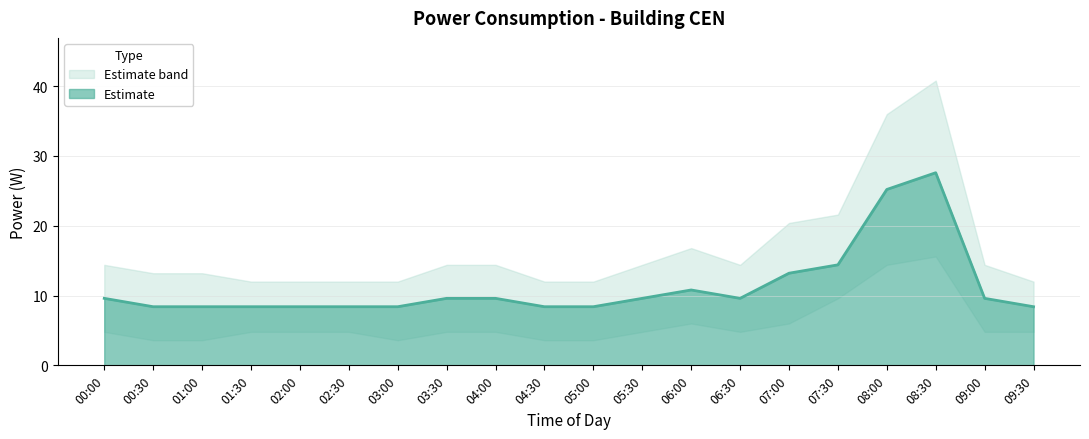

List the labels in order of power value, smallest first.

00:30, 01:00, 01:30, 02:00, 02:30, 03:00, 04:30, 05:00, 09:30, 00:00, 03:30, 04:00, 05:30, 06:30, 09:00, 06:00, 07:00, 07:30, 08:00, 08:30